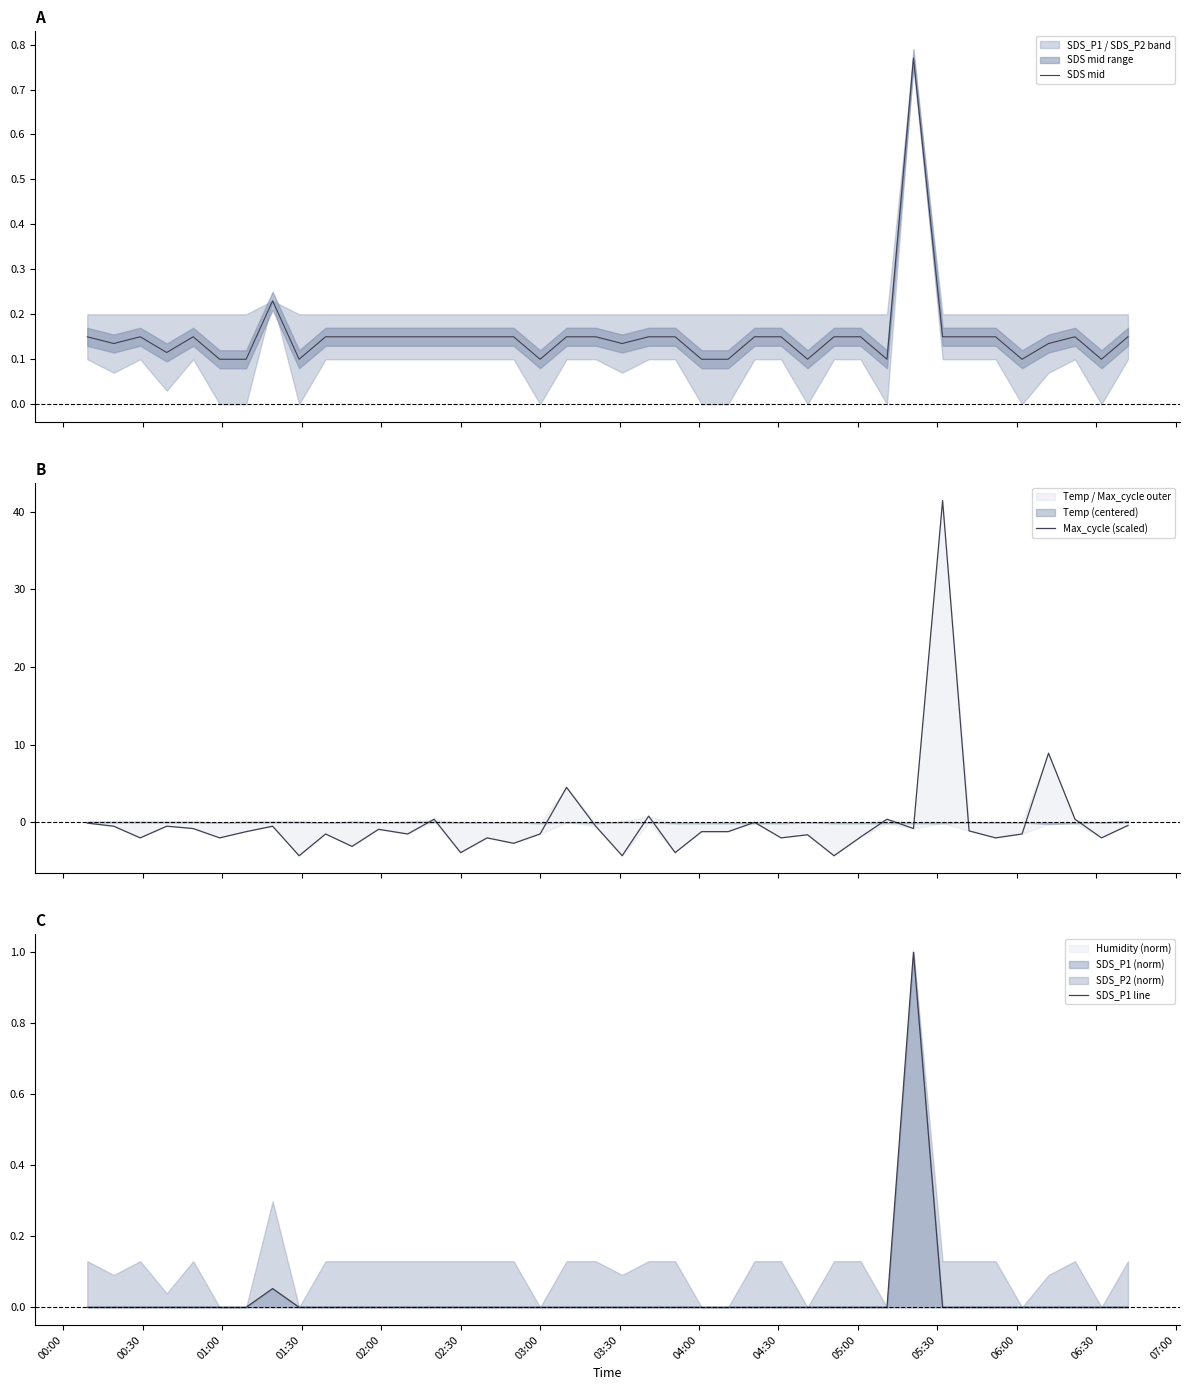

Is the value of Max_cycle (scaled) at 07:00 greater than the value of SDS mid at 02:30?

No